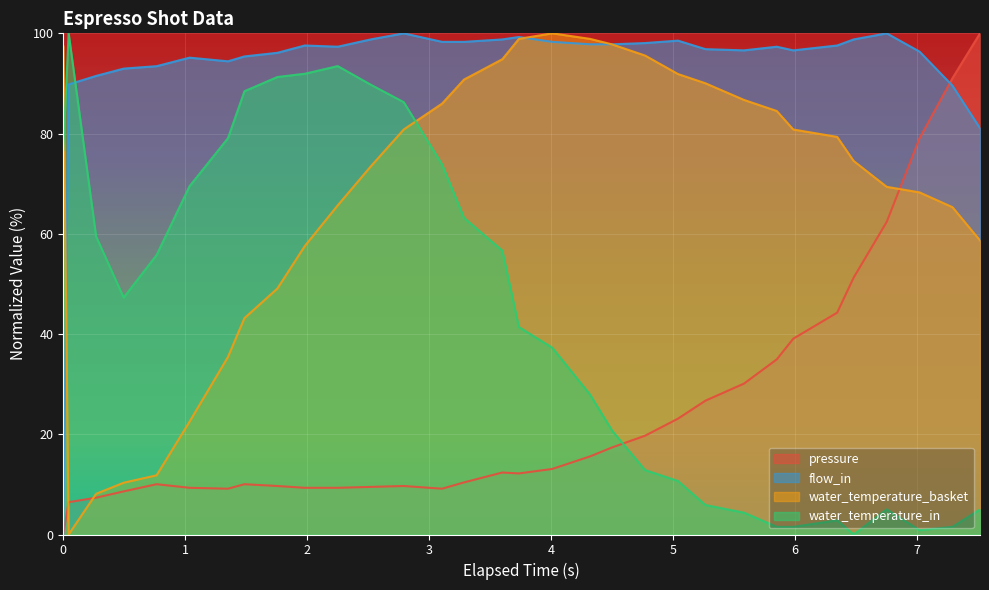

Between which two adjacent categories do flow_in and water_temperature_in first intersect?

0.044 and 0.269